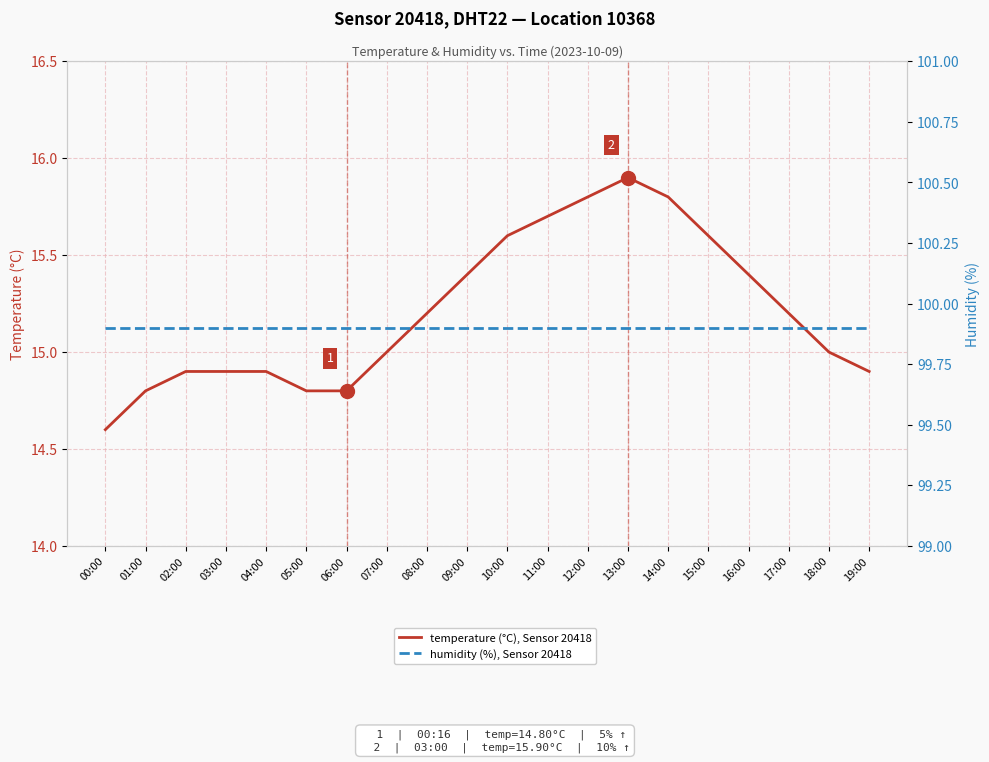

True or false: humidity (%), Sensor 20418 has more than 2 points higher than both neighbors.

False